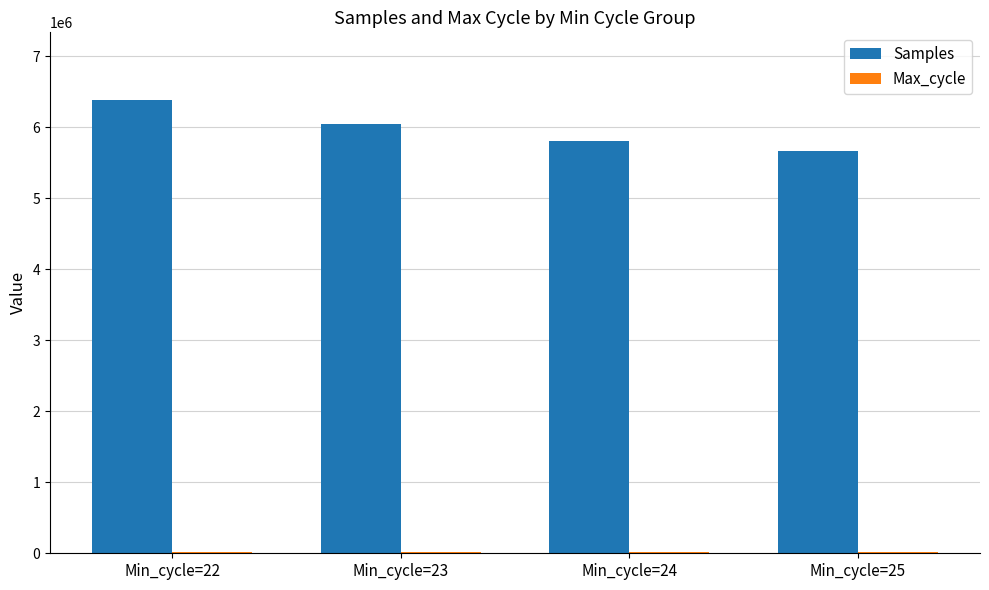

What is the sum of all Samples values?

23899673